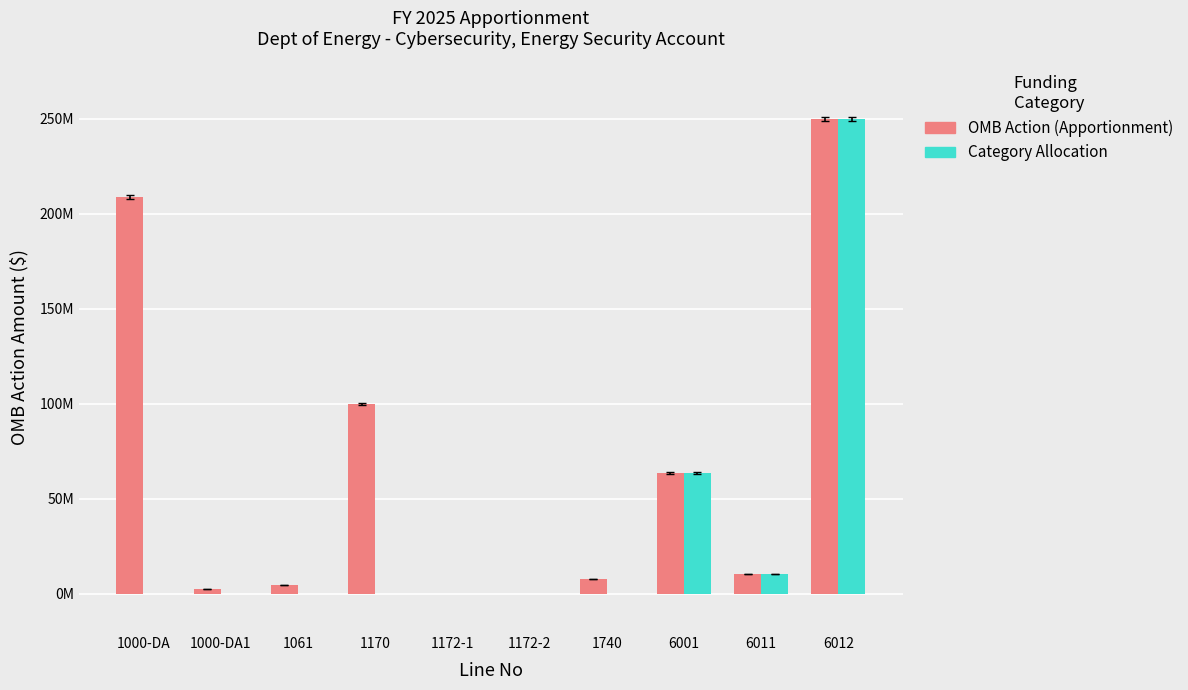

Which category has the highest value in the OMB Action (Apportionment) series?

6012